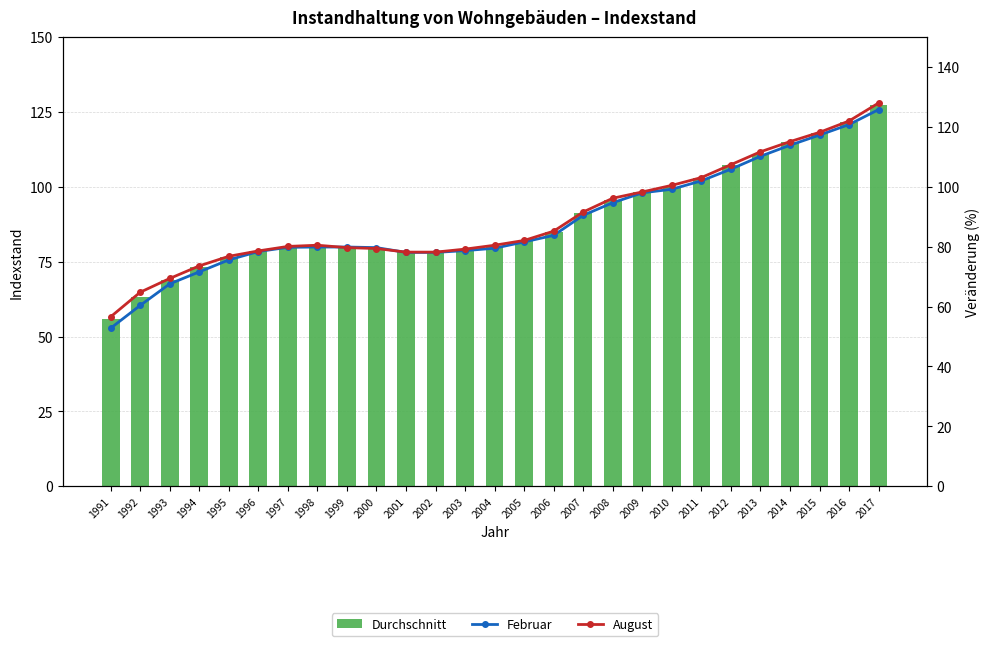

Is it true that Februar equals 117.3 at 2015?

True